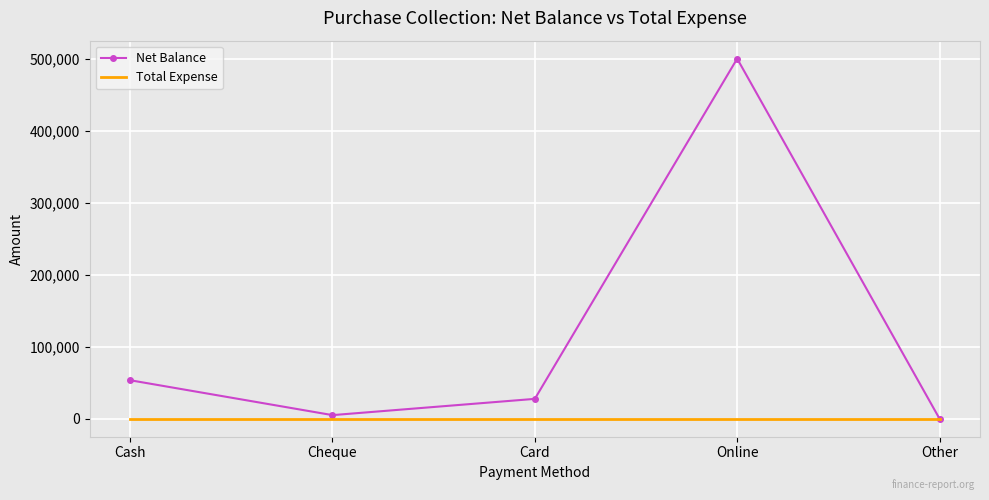

At which label is Net Balance closest to 250249?

Cash